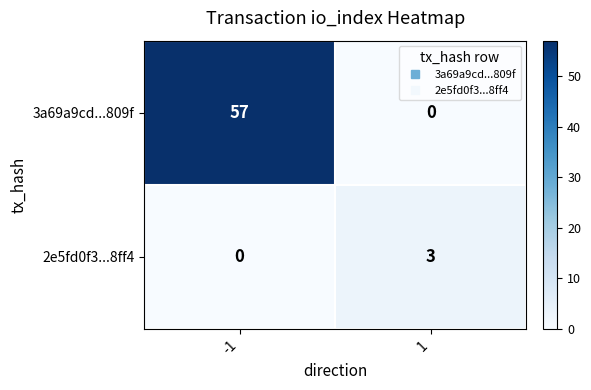

Which series has the largest total across all categories?

3a69a9cd...809f